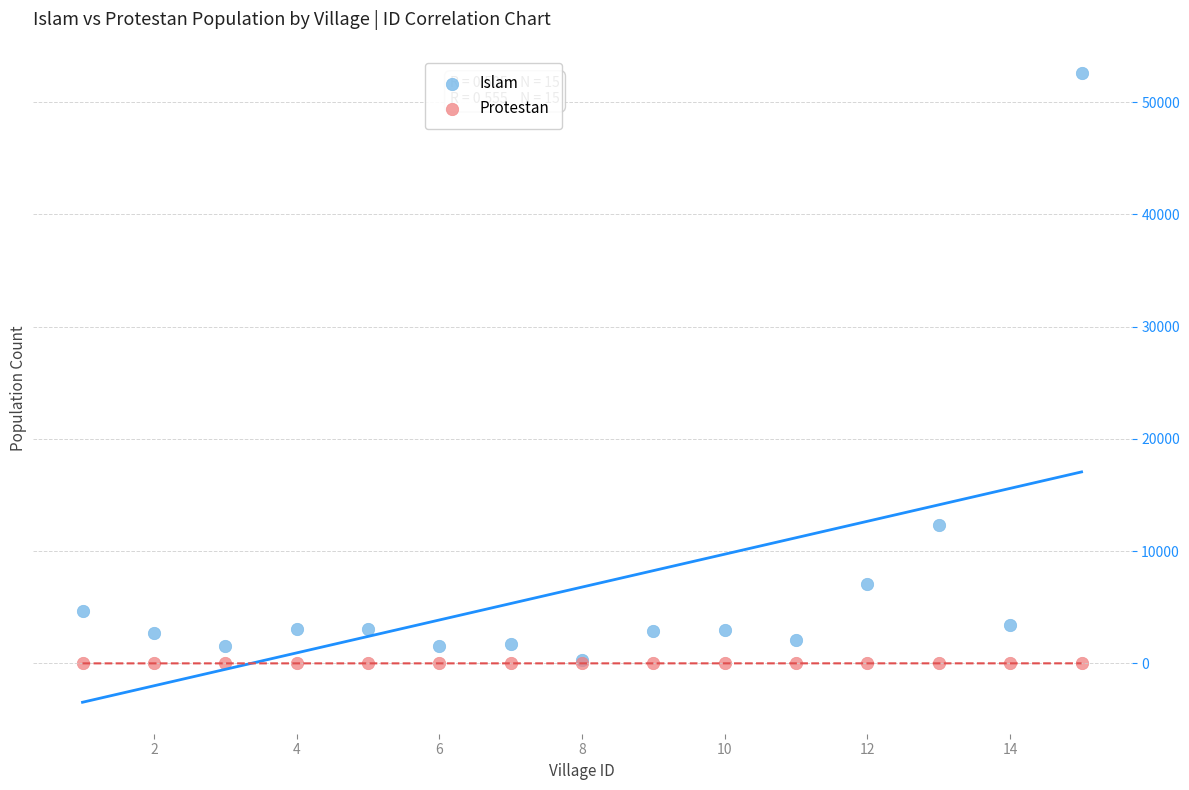

Across all series, what Y value is closest to 26295?

12327